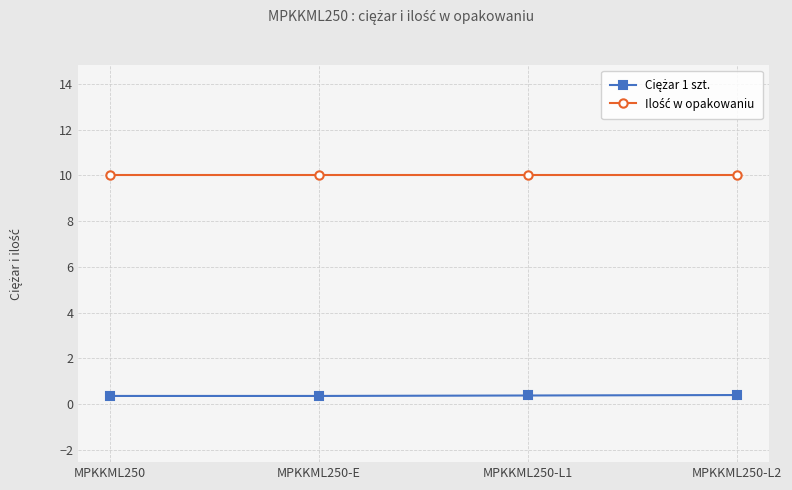

What is the difference between the highest and lowest values at MPKKML250-E?

9.6